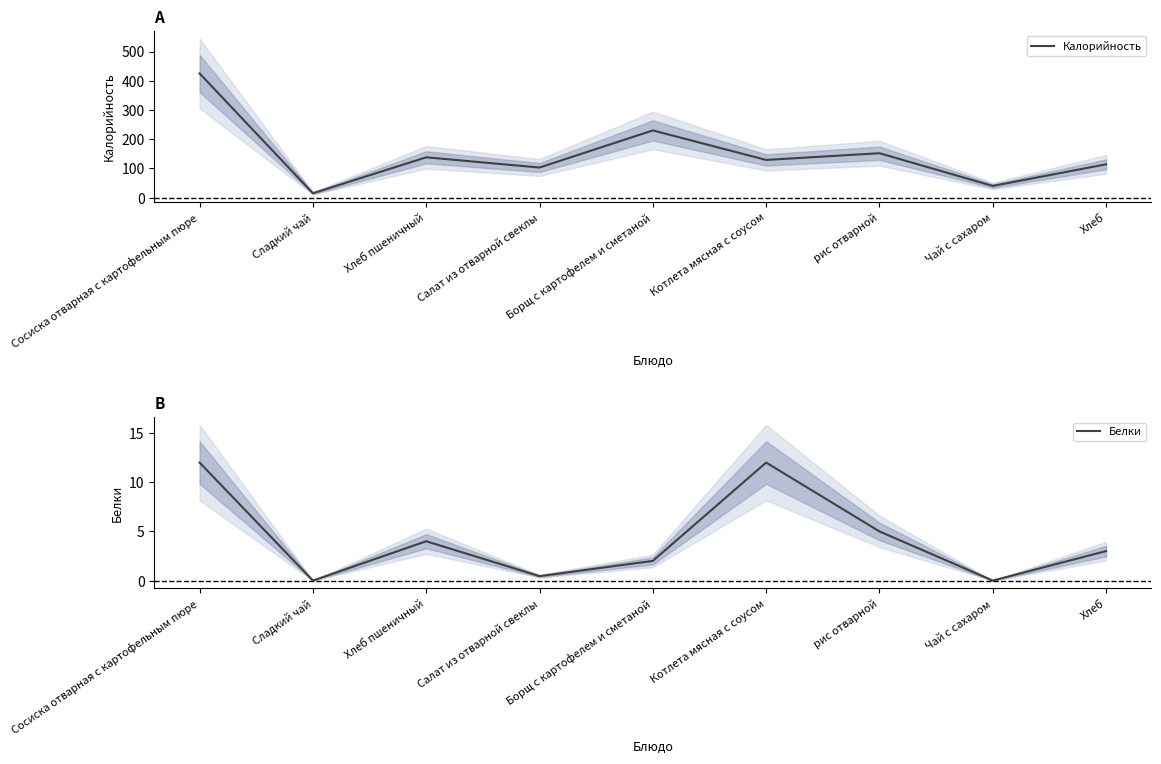

List the series in order of their overall mean, lowest first.

Белки, Калорийность